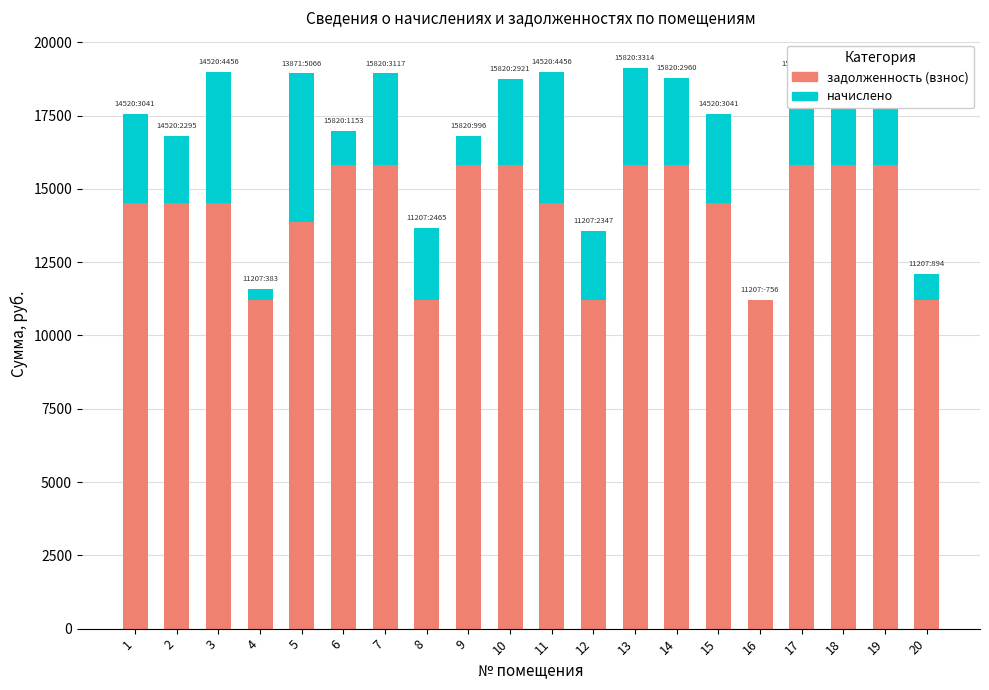

What is the sum of all задолженность (взнос) values?

284885.2